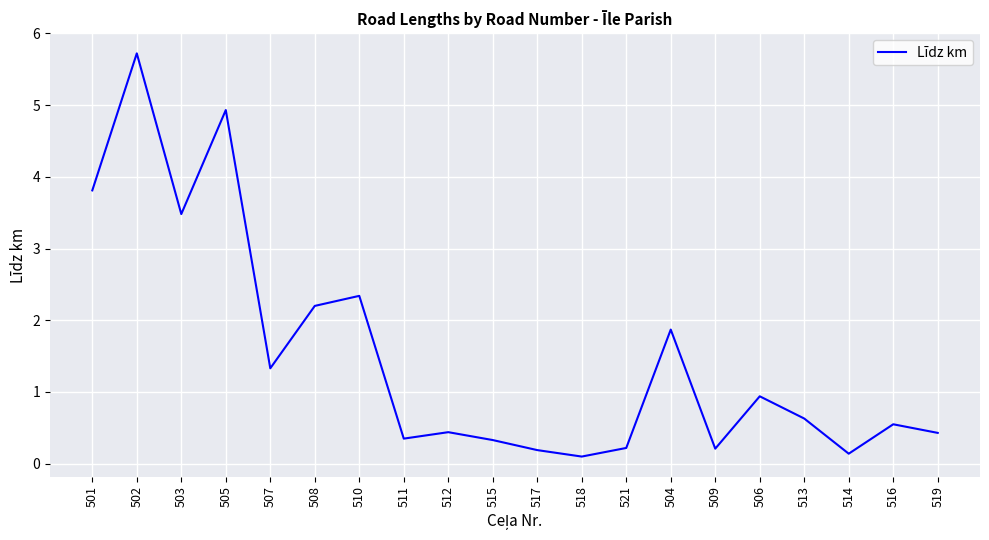

What position from the left is 502?

2